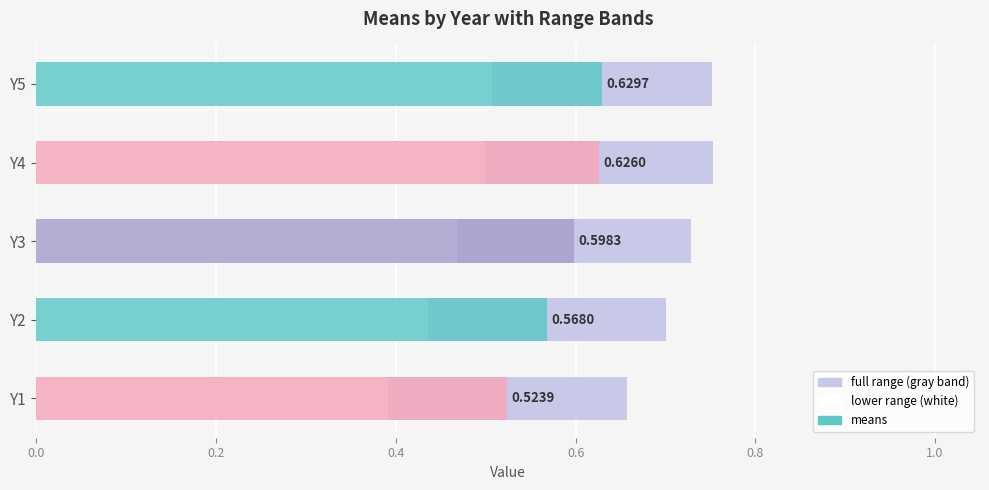

The lower range series shows 0.1 at 0.2. True or false?

False